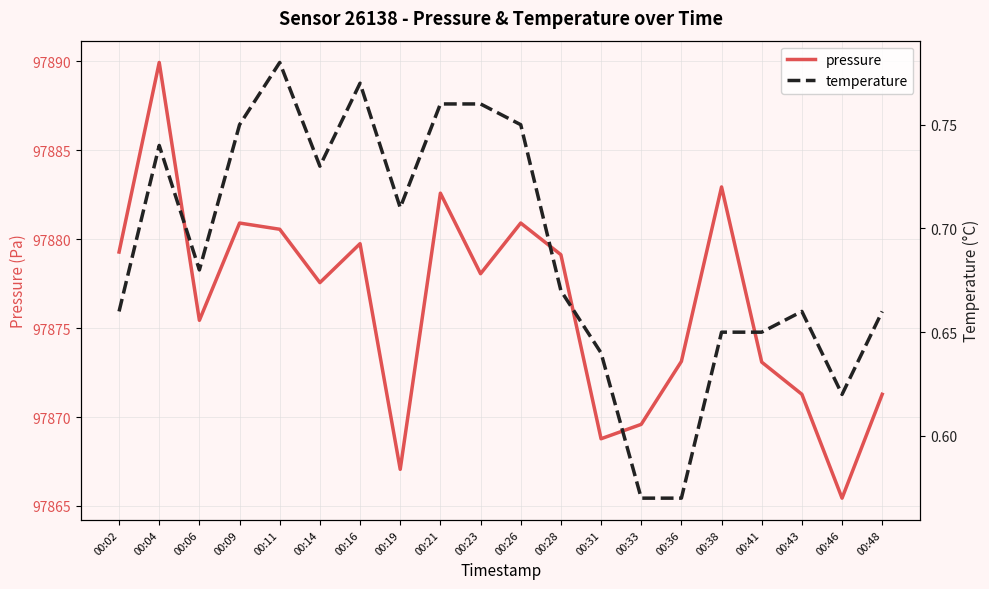

Rank the series by their average value, from lowest to highest.

temperature, pressure